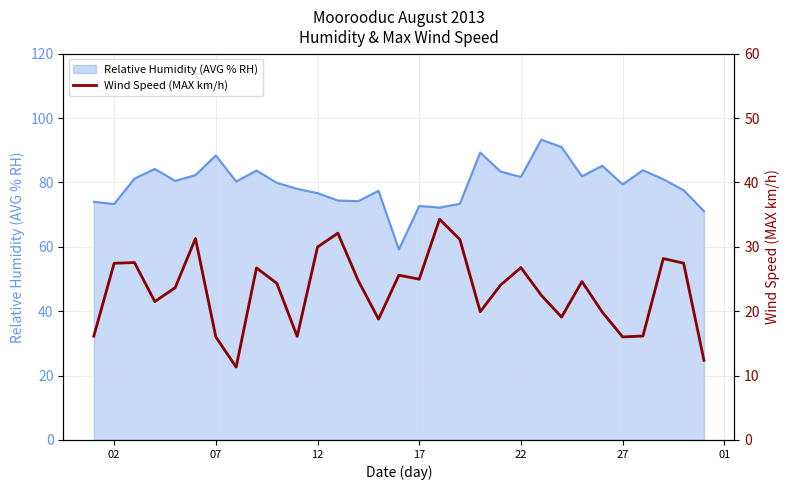

The value of Relative Humidity (AVG % RH) at 07 is 88.4. True or false?

True